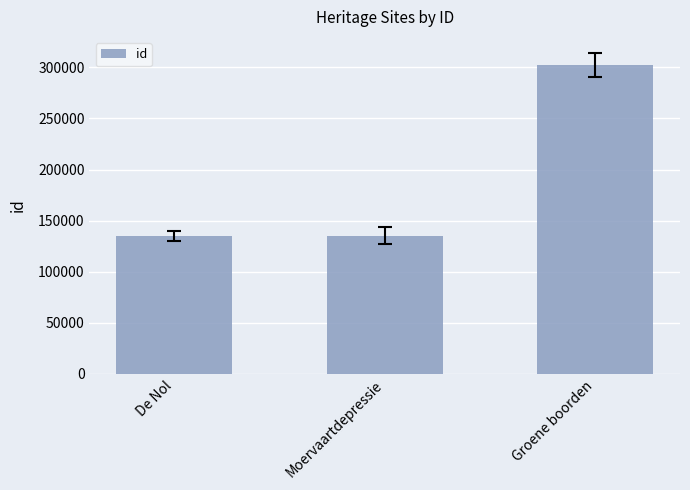

What is the ratio of the value at De Nol to the value at Moervaartdepressie?

1.0